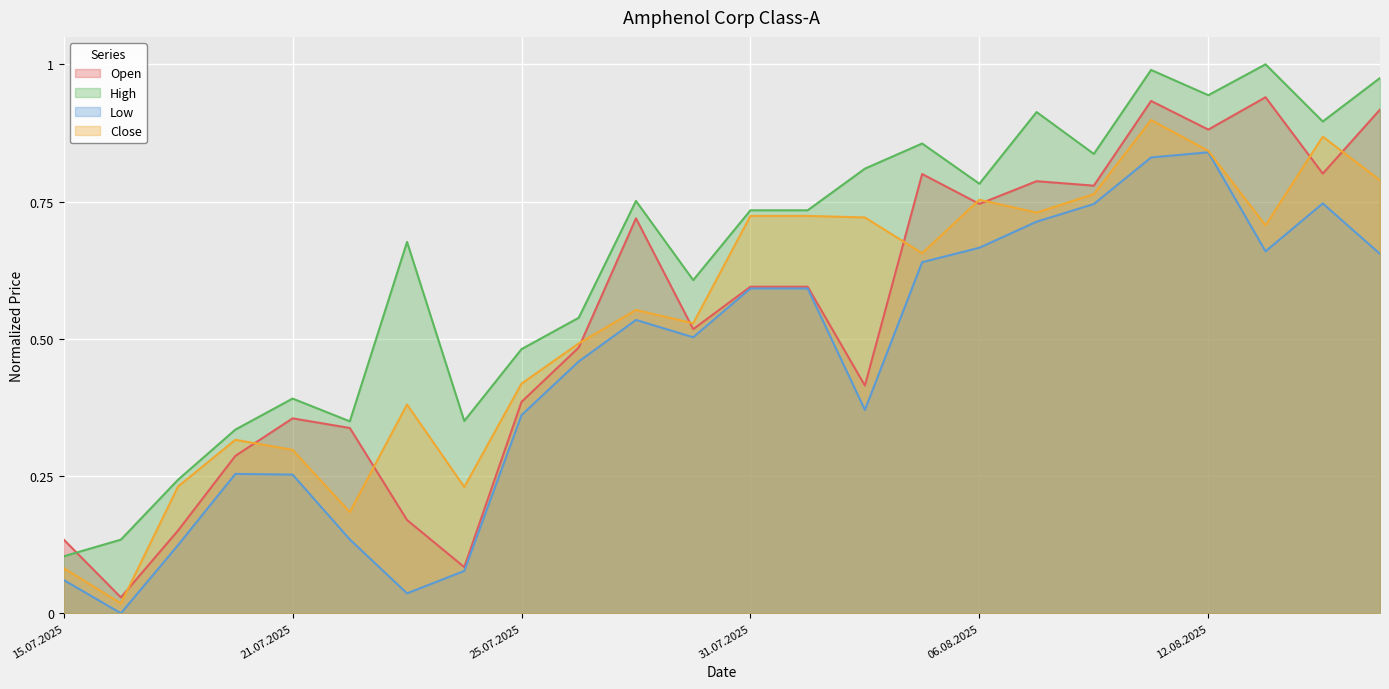

The Open series shows 0.3 at 07.08.2025. True or false?

False